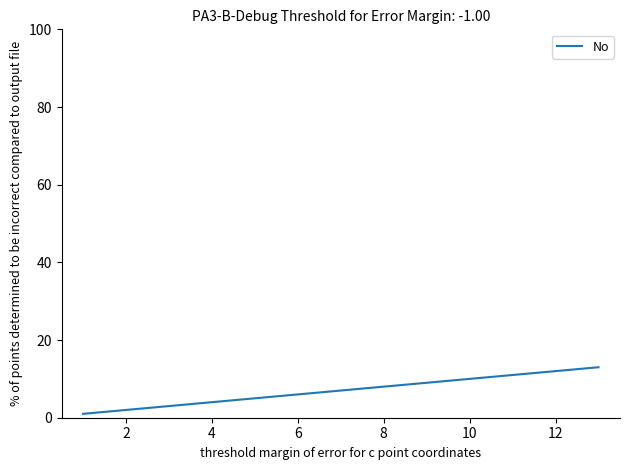

What is the greatest value displayed?

13